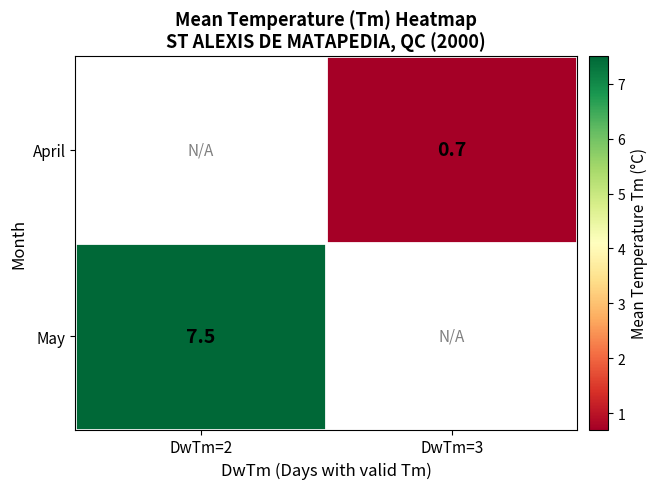

The value of May at DwTm=2 is 10.3. True or false?

False